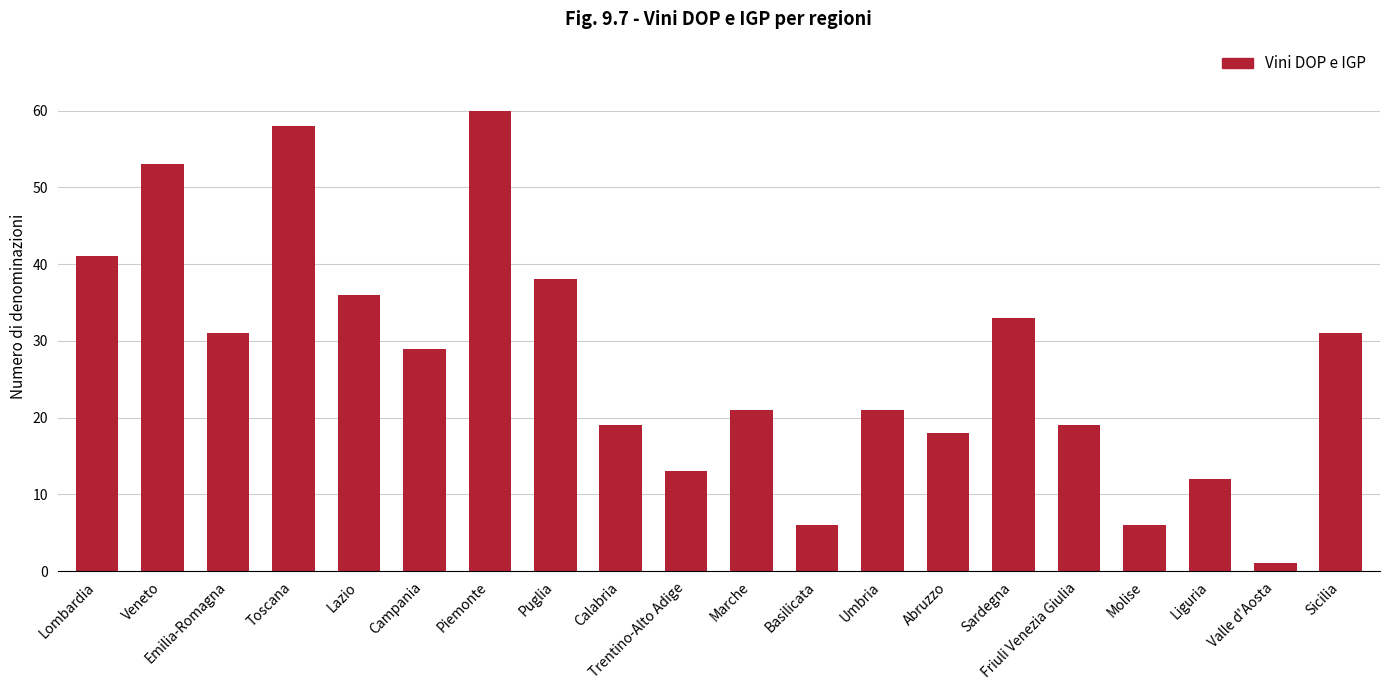

What is the value of the 8th bar from the left?

38